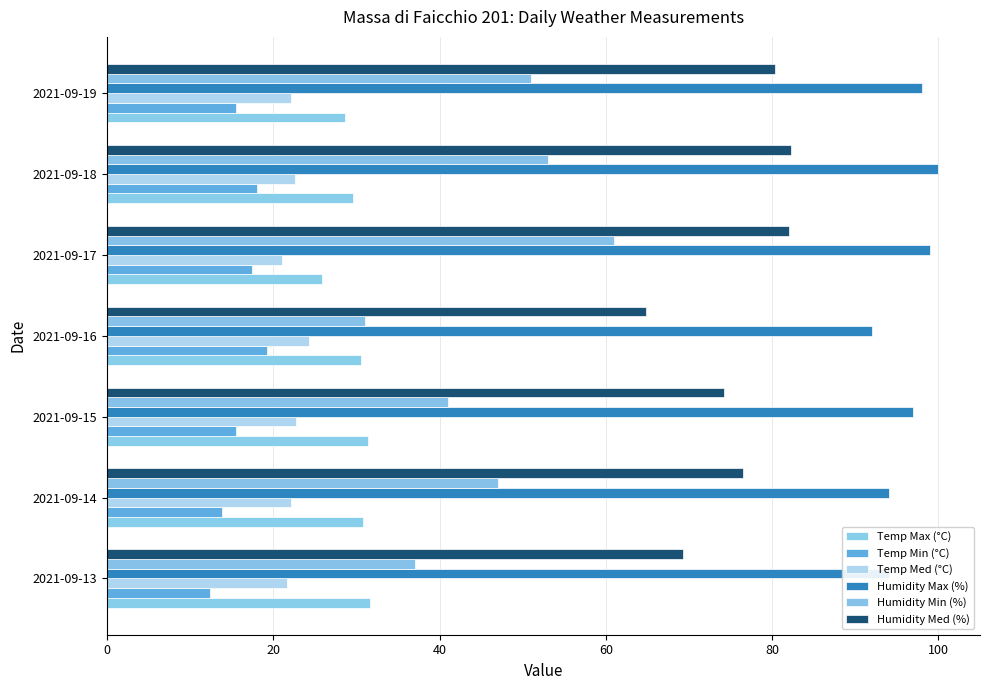

How many data points in Humidity Max (%) are less than 97?

3